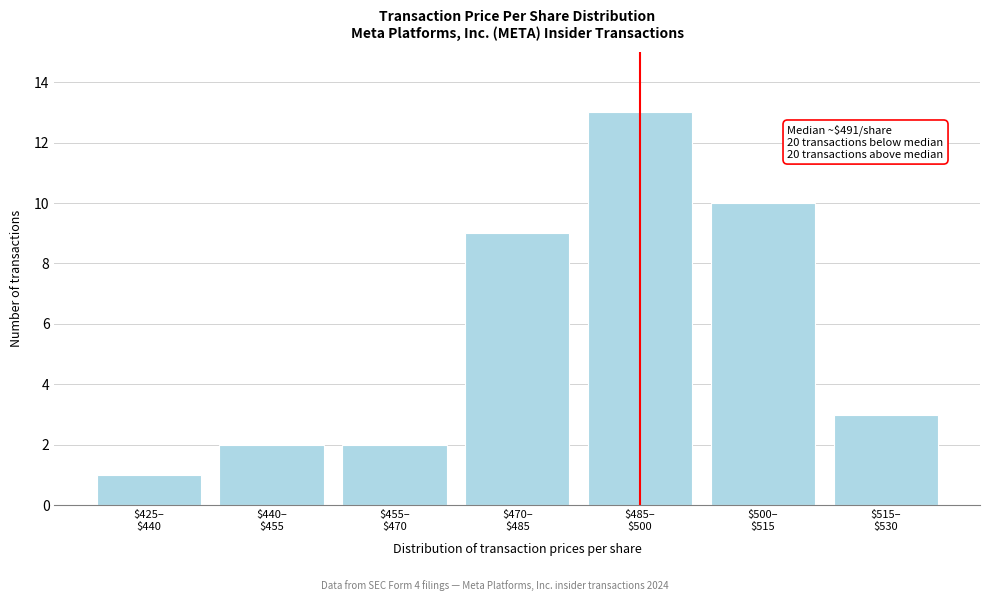

Reading left to right, extract all data points from this chart.

1	2	2	9	13	10	3